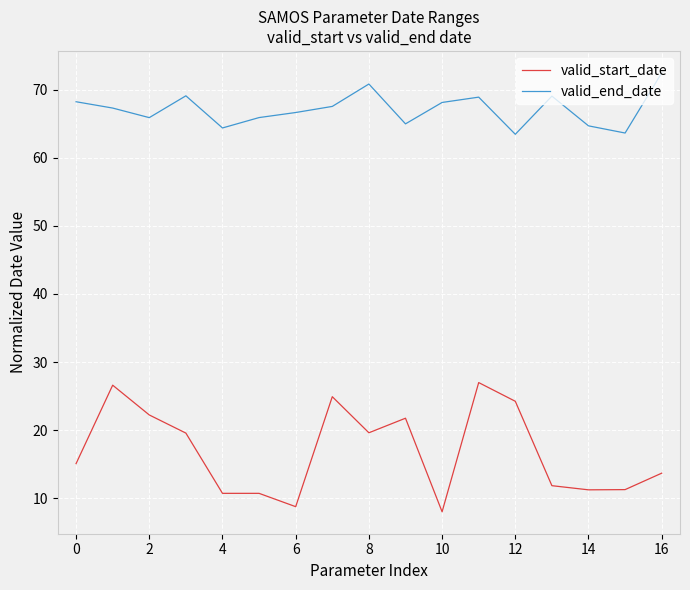

True or false: valid_start_date and valid_end_date intersect in this chart.

False